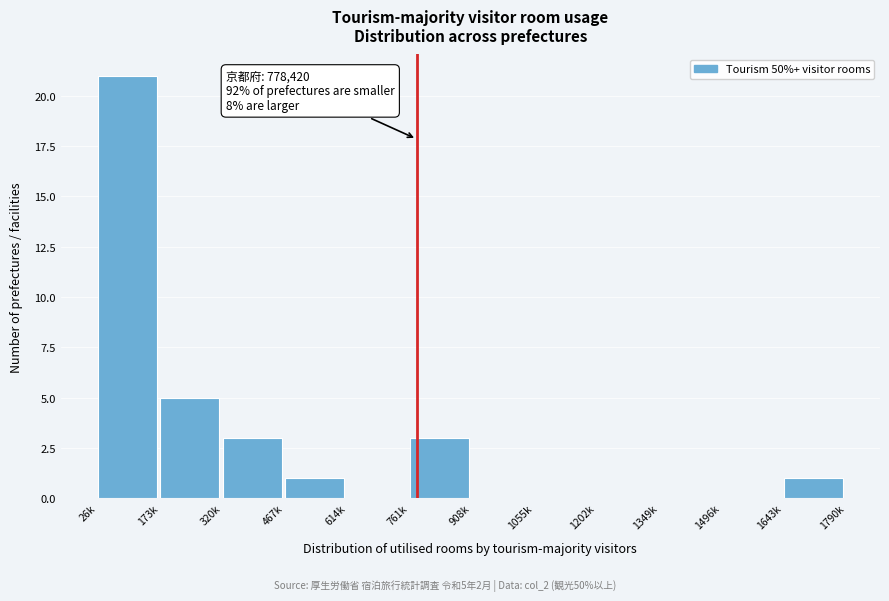

Reading right to left, list all the values displayed in this chart.

1643k=1	1496k=0	1349k=0	1202k=0	1055k=0	908k=0	761k=3	614k=0	467k=1	320k=3	173k=5	26k=21